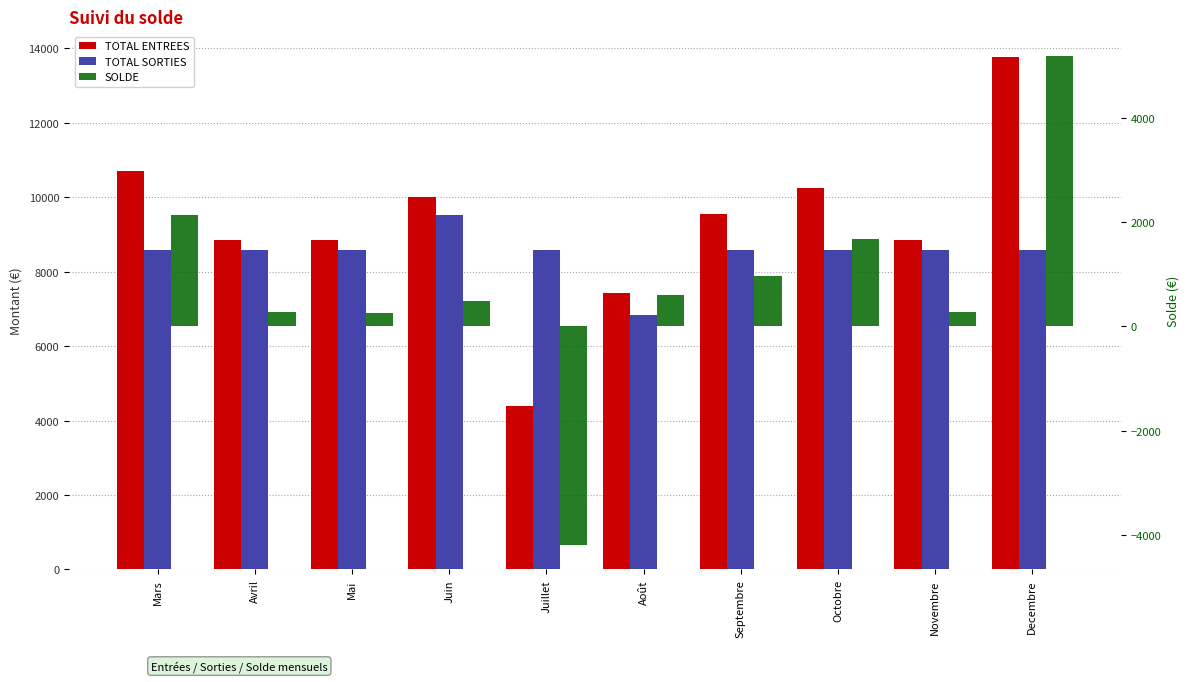

Which series has the largest total across all categories?

TOTAL ENTREES